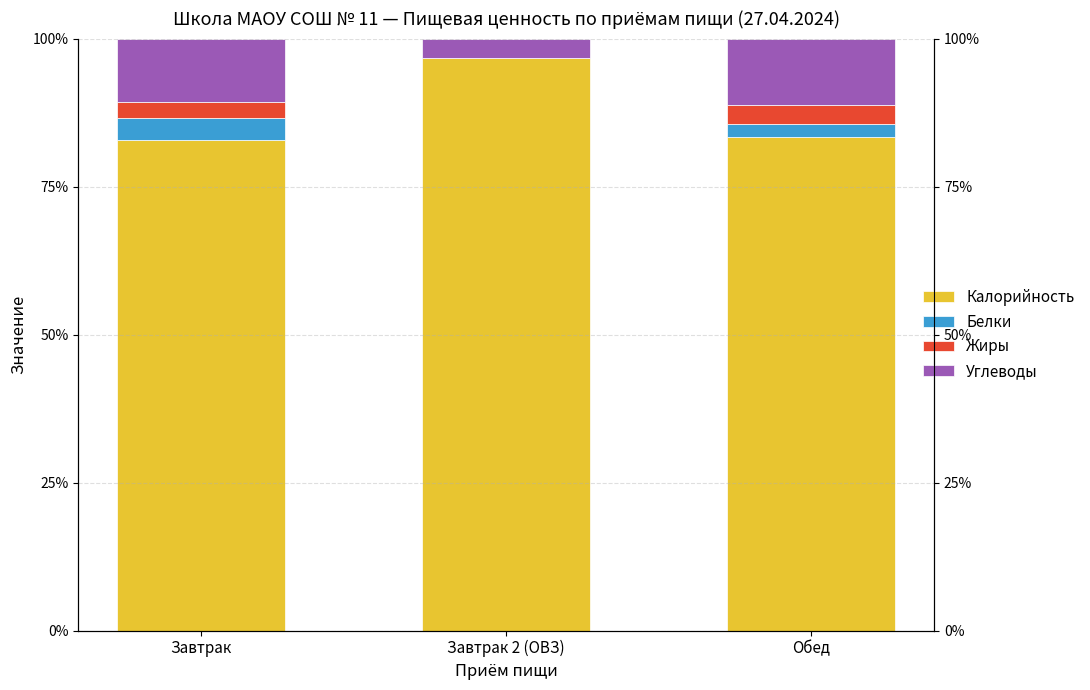

What is the difference between the maximum and minimum values in the Белки series?

3.7